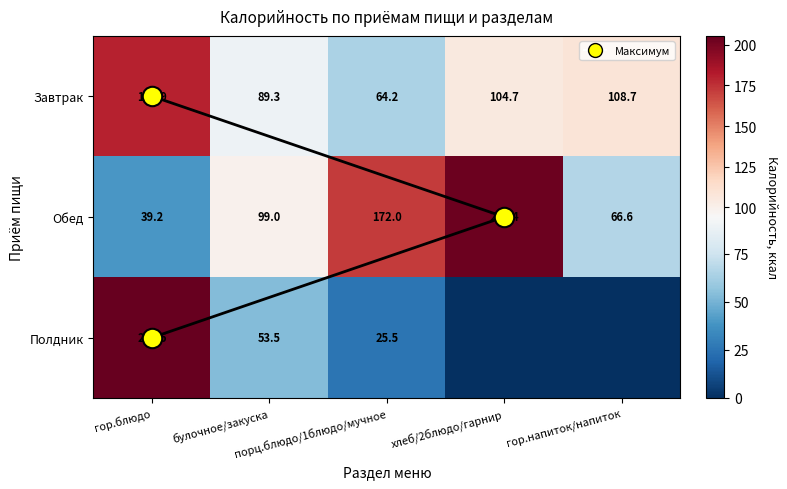

Reading right to left, what are all the values shown in this chart?

Завтрак: 108.7	104.7	64.2	89.3	179.9
Обед: 66.6	203.4	172.0	99.0	39.2
Полдник: 0.0	0.0	25.5	53.5	205.5